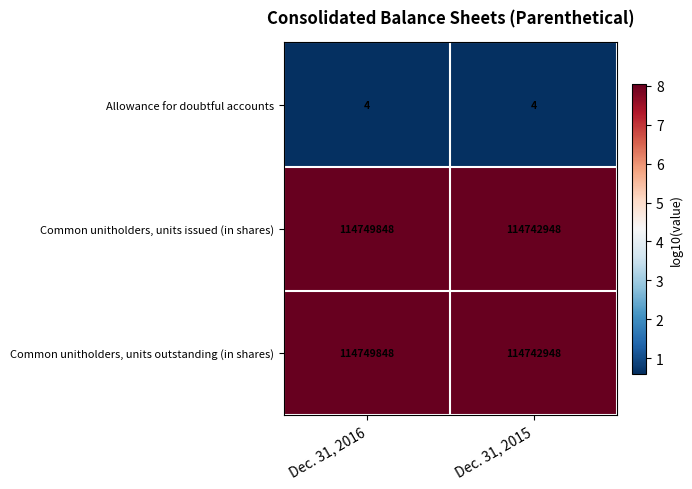

What is the spread (max minus min) of values at Dec. 31, 2015?

114742944